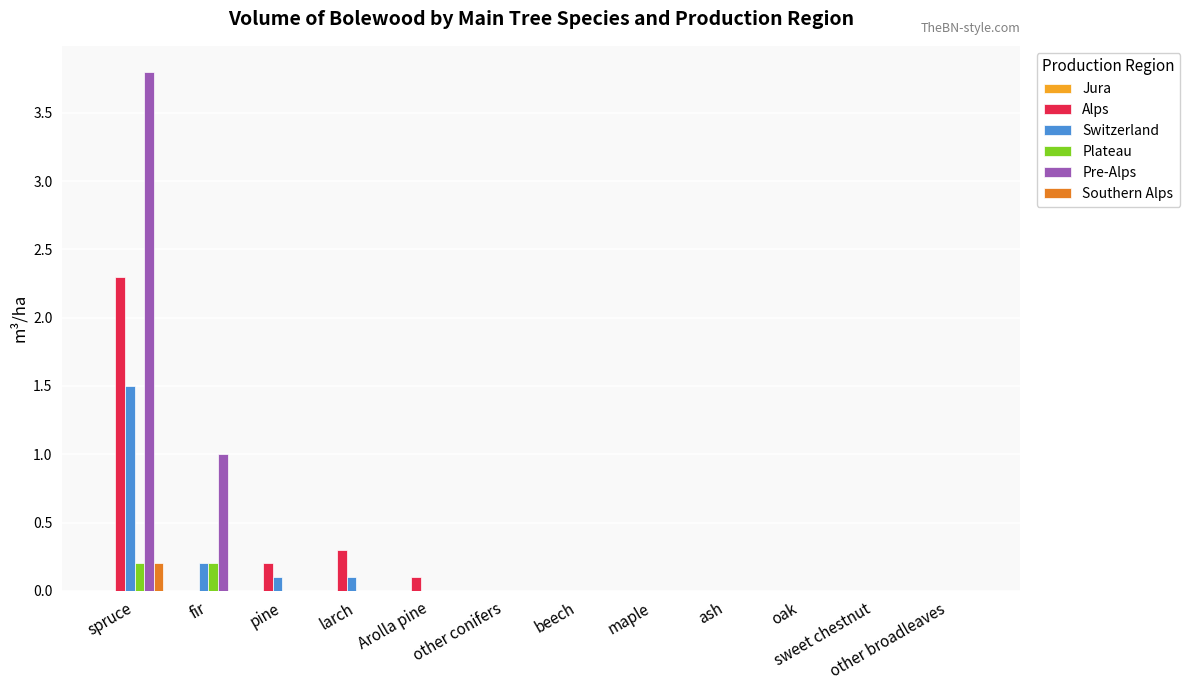

Which series has the largest range (max minus min)?

Pre-Alps